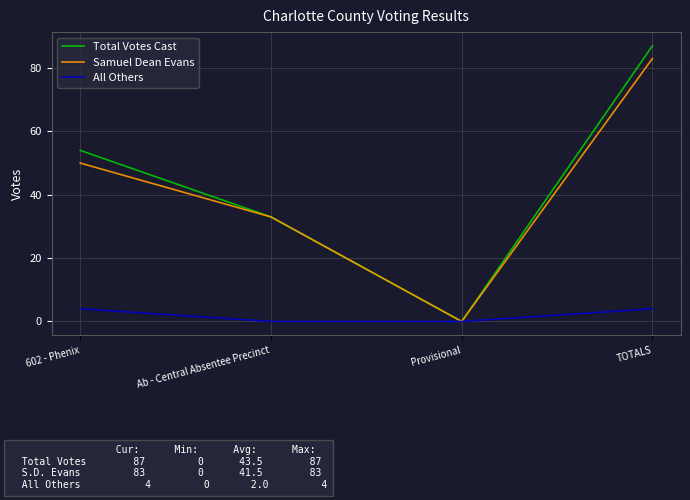

Is this an area chart (filled region under the line)?

No